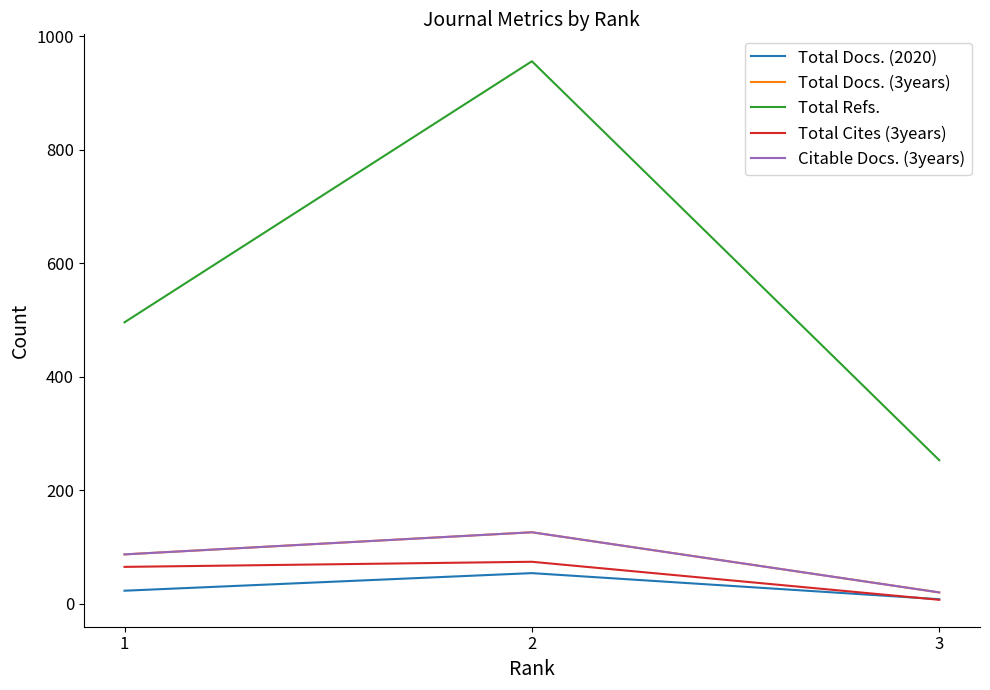

At which label does Total Docs. (3years) first exceed 87?

2